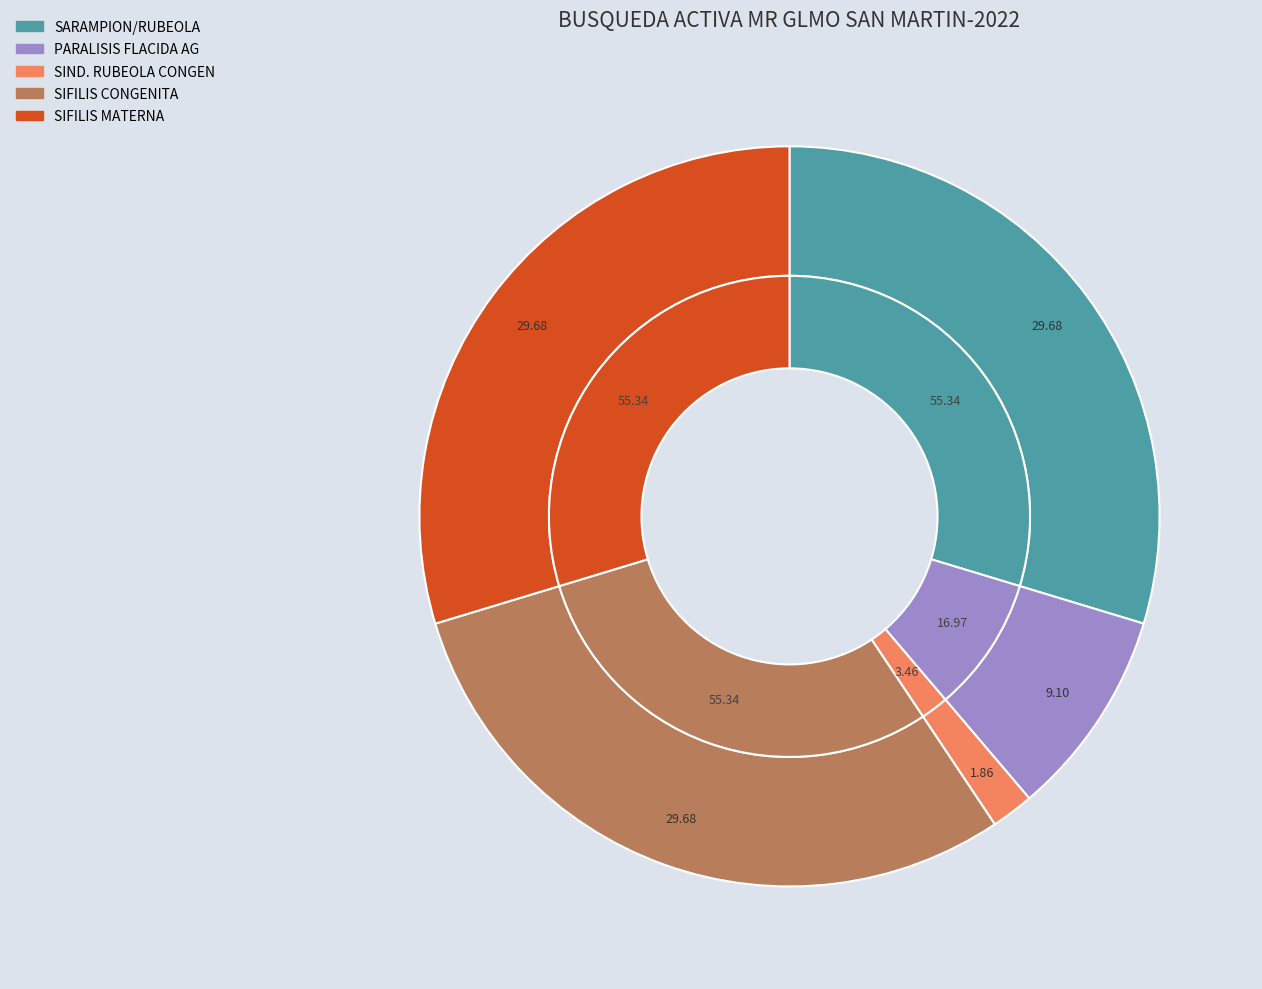

To the nearest percent, what portion does SIND. RUBEOLA CONGEN represent?

2%